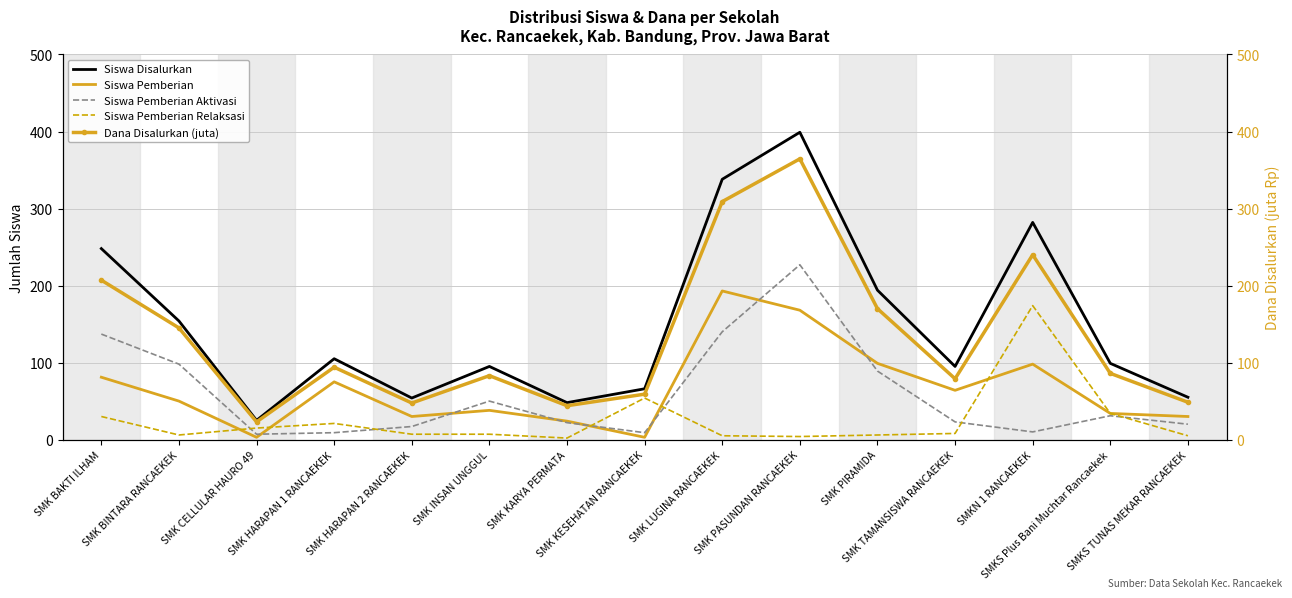

What is the label of the 11th point from the left?

SMK PIRAMIDA